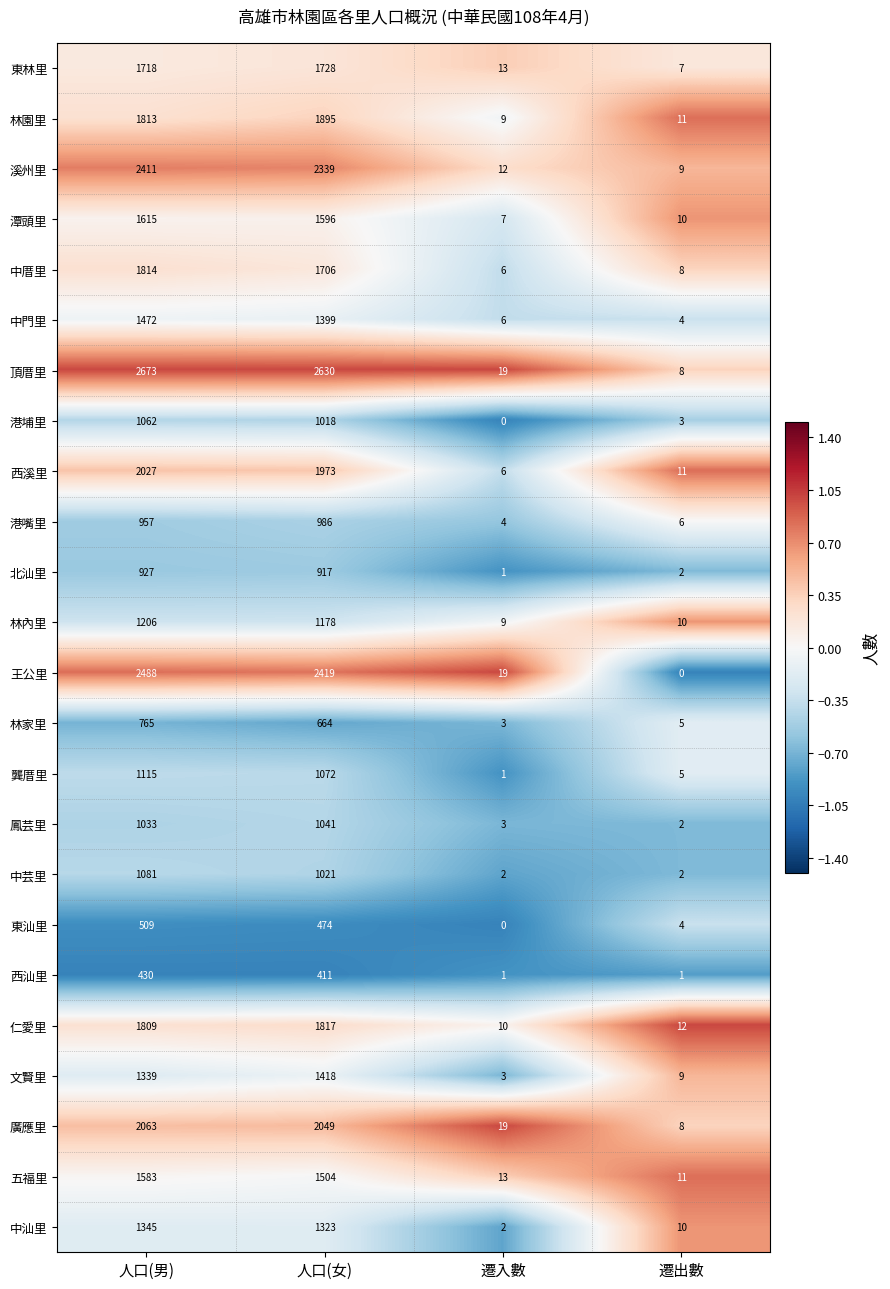

At which label does 頂厝里 first exceed 2630?

人口(男)